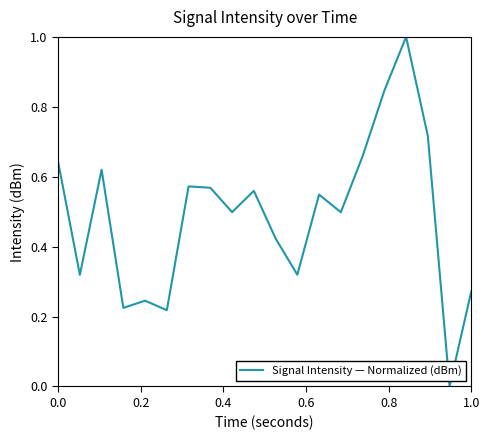

What is the greatest value displayed?

1.0